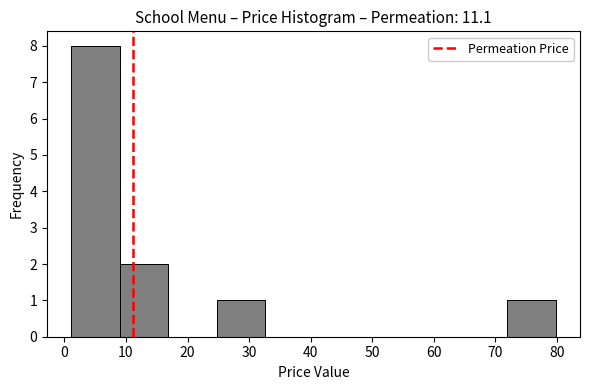

Over which range of the x-axis is the bar tallest?

1 to 9